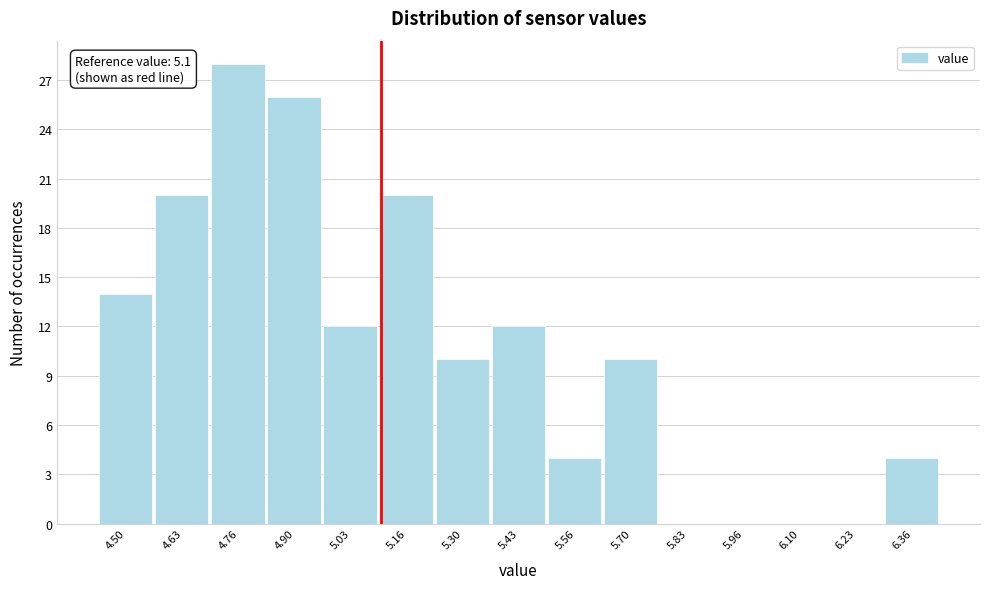

Which range on the x-axis has the tallest bar?

4.70 to 4.84